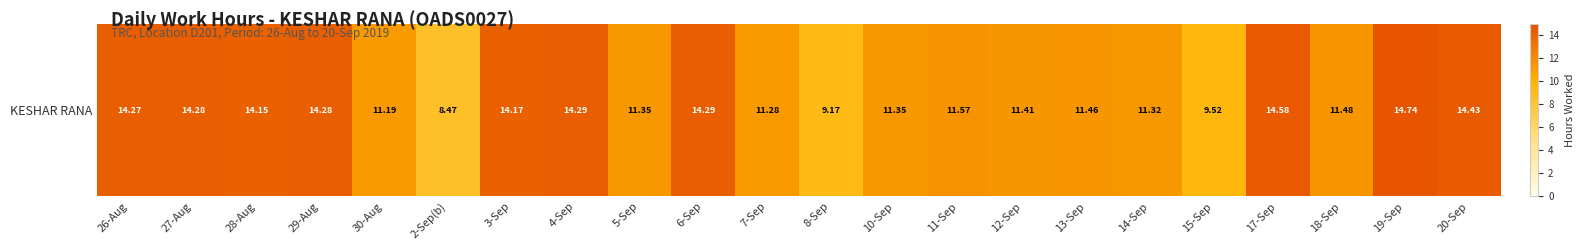

Rank the categories by value from lowest to highest.

2-Sep(b), 8-Sep, 15-Sep, 30-Aug, 7-Sep, 14-Sep, 5-Sep, 10-Sep, 12-Sep, 13-Sep, 18-Sep, 11-Sep, 28-Aug, 3-Sep, 26-Aug, 27-Aug, 29-Aug, 4-Sep, 6-Sep, 20-Sep, 17-Sep, 19-Sep